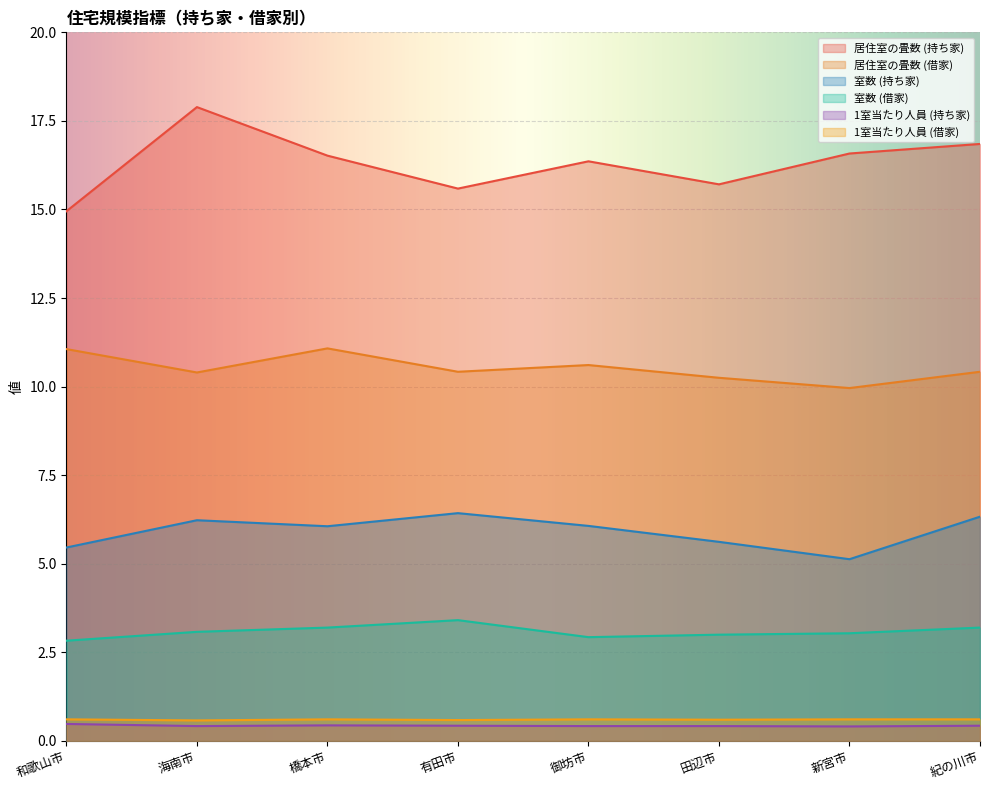

Which category has the highest value in the 室数 (借家) series?

有田市